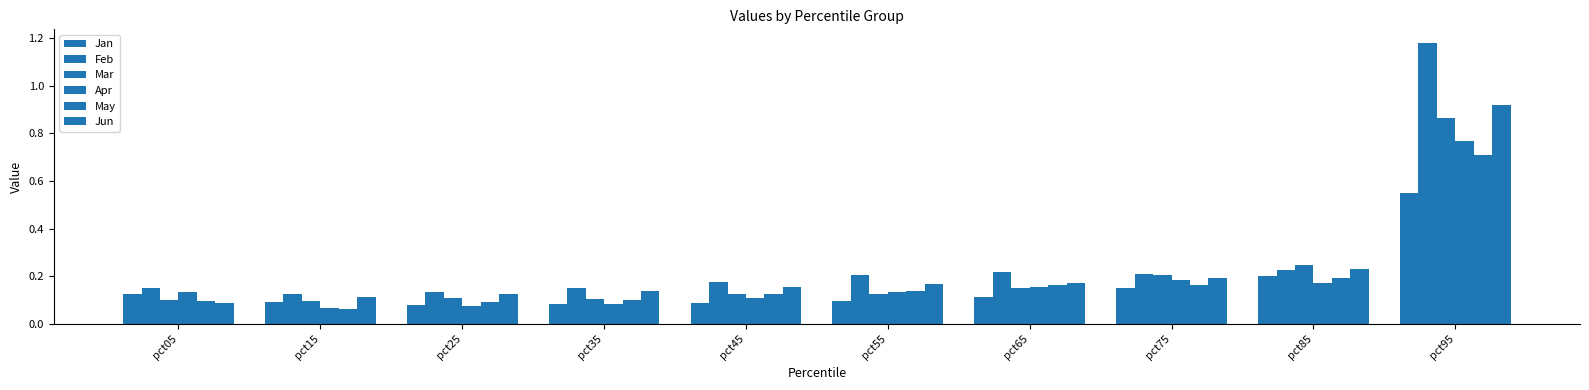

At pct75, list the series in order from smallest to largest.

Jan, May, Apr, Jun, Mar, Feb